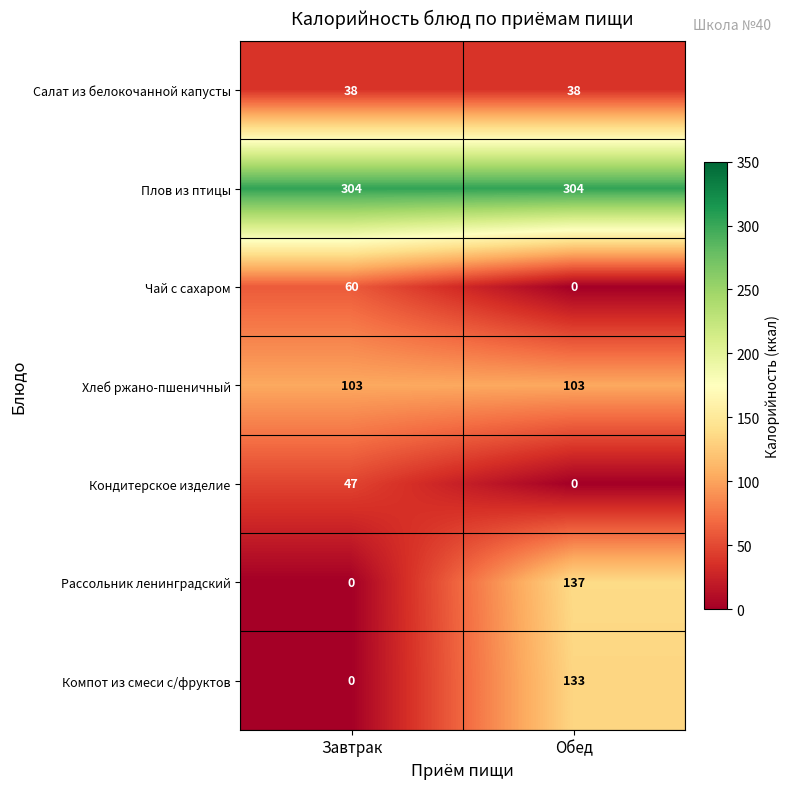

Rank the series by their maximum value, from lowest to highest.

Салат из белокочанной капусты, Кондитерское изделие, Чай с сахаром, Хлеб ржано-пшеничный, Компот из смеси с/фруктов, Рассольник ленинградский, Плов из птицы